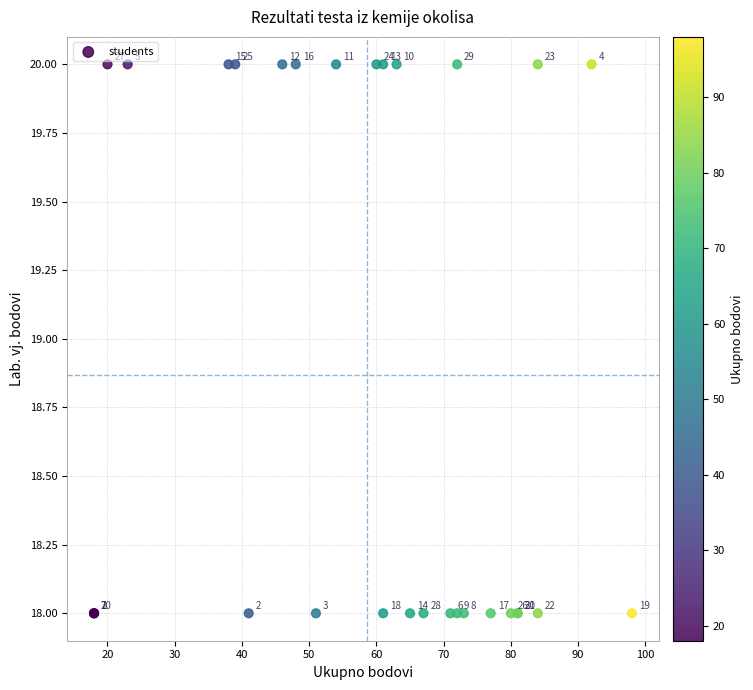

What Y value in the scatter plot is closest to 19?

18